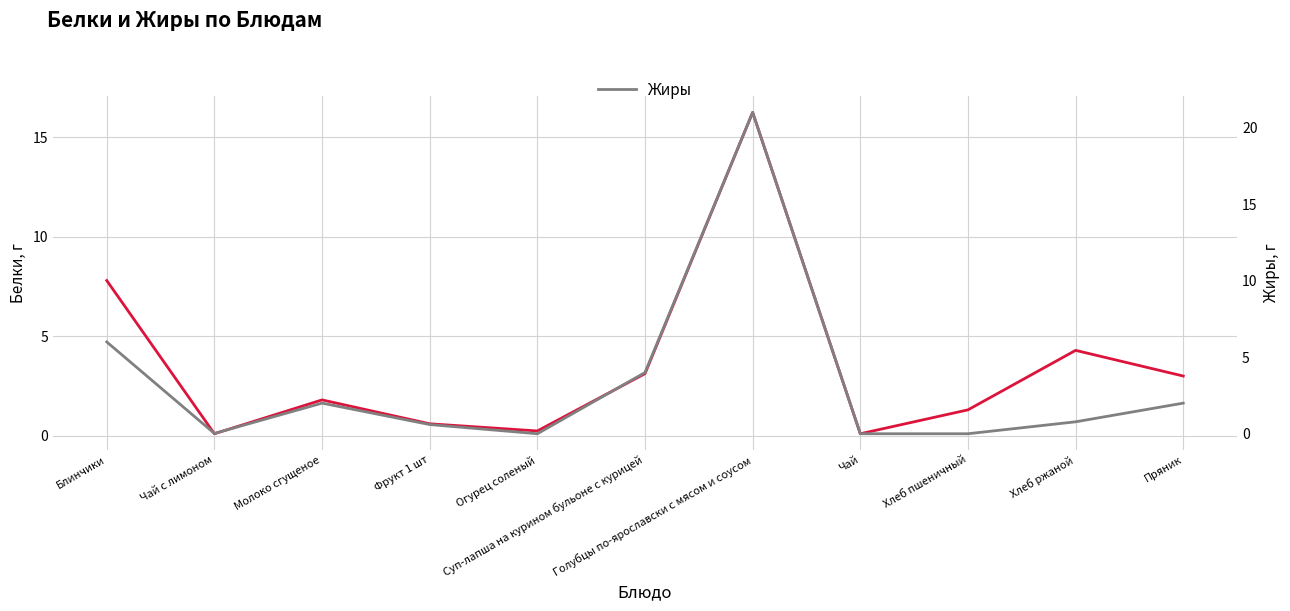

Which category has the highest value across all series?

Голубцы по-ярославски с мясом и соусом